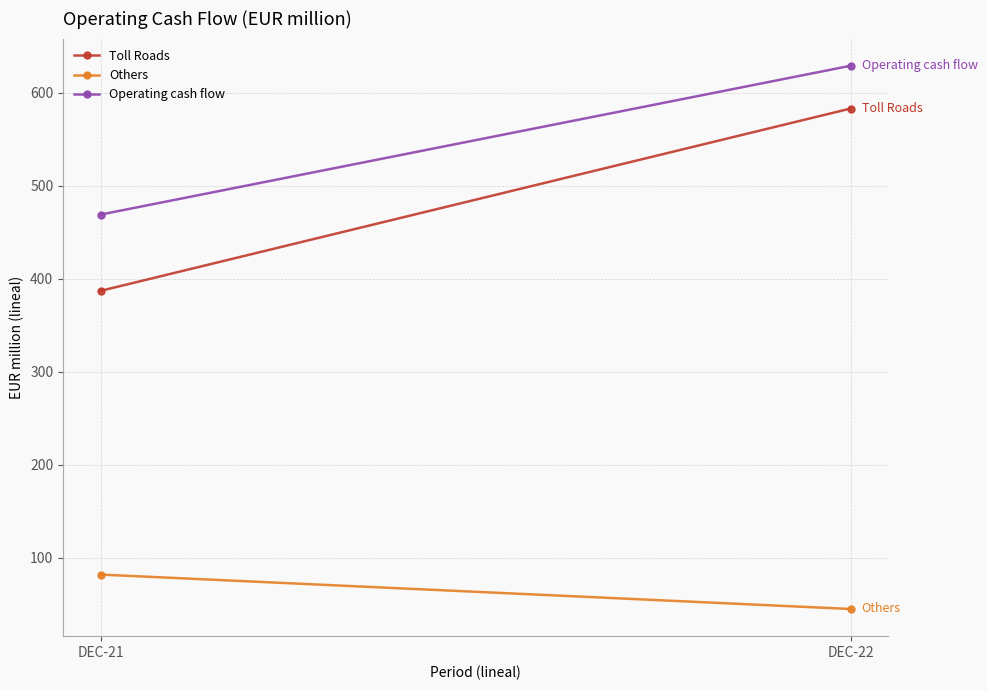

At how many categories does at least one series exceed 610?

1